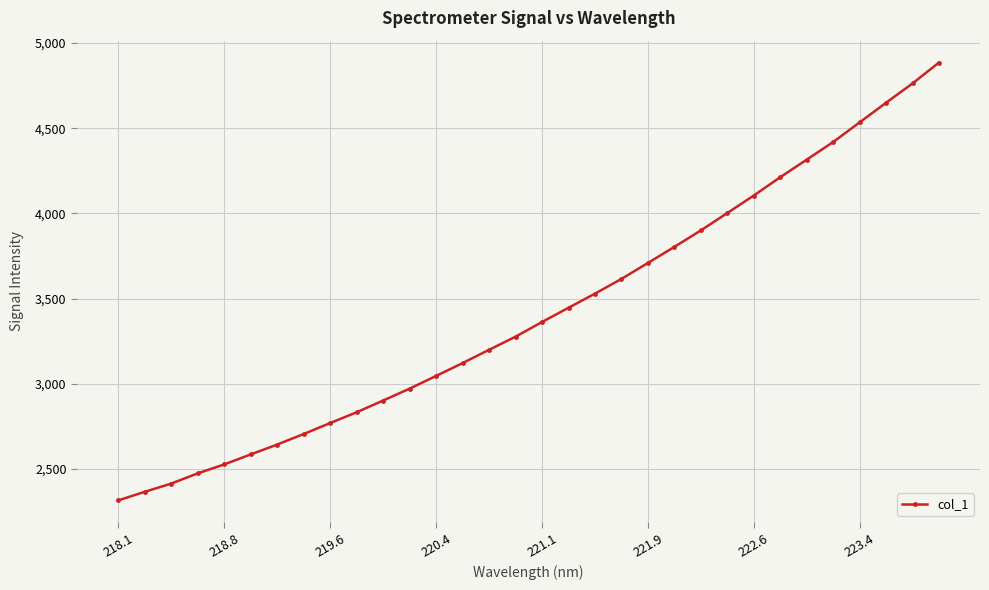

What is the value of the 29th point from the left?

4533.9